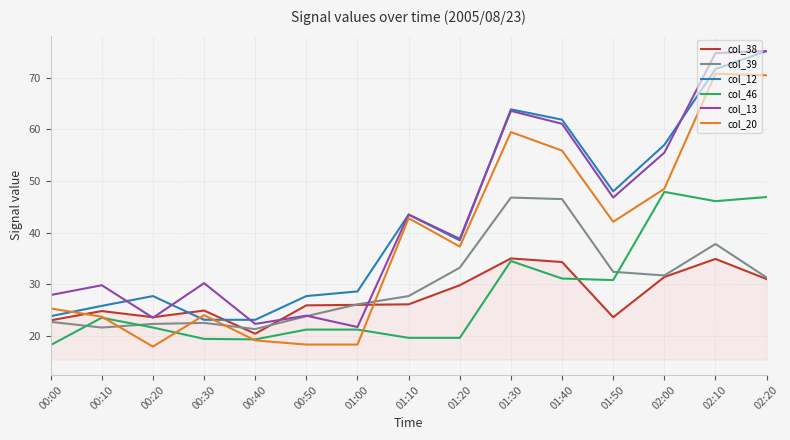

What is the average value of the col_13 series?

42.6